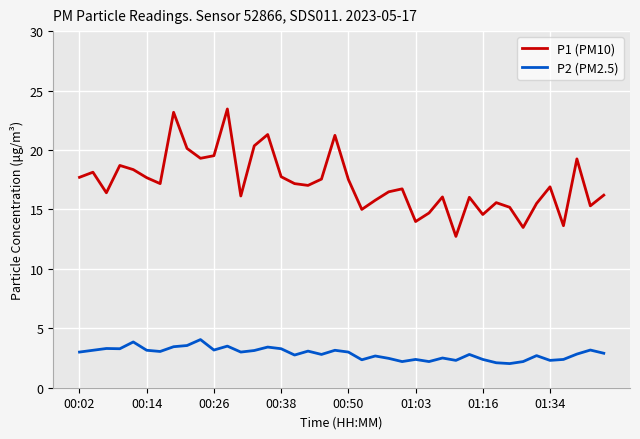

What is the average value of the P1 (PM10) series?

17.2